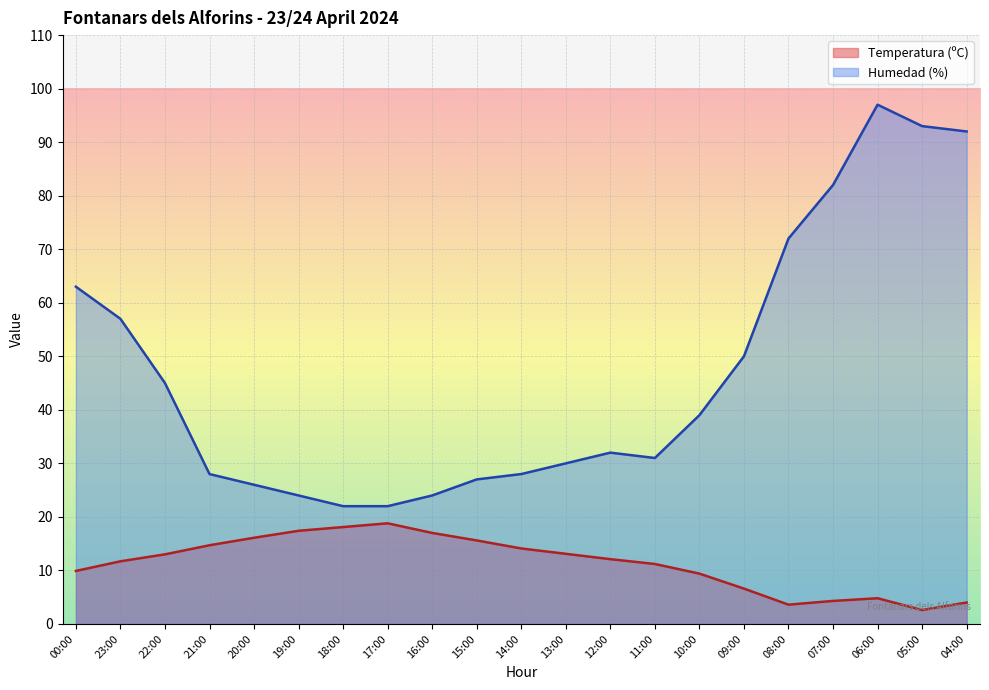

What is the sum of all Temperatura (ºC) values?

238.1